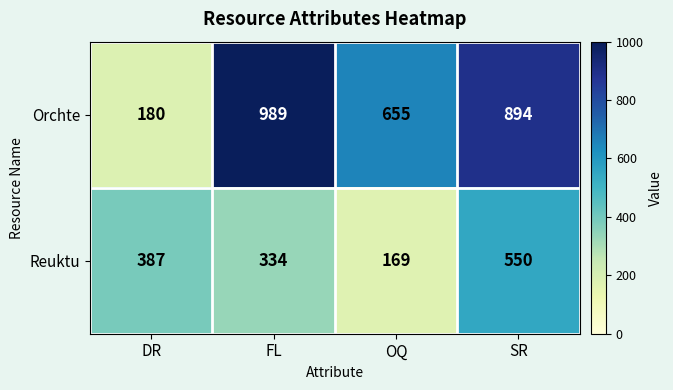

List the series in order of their peak value, highest first.

Orchte, Reuktu